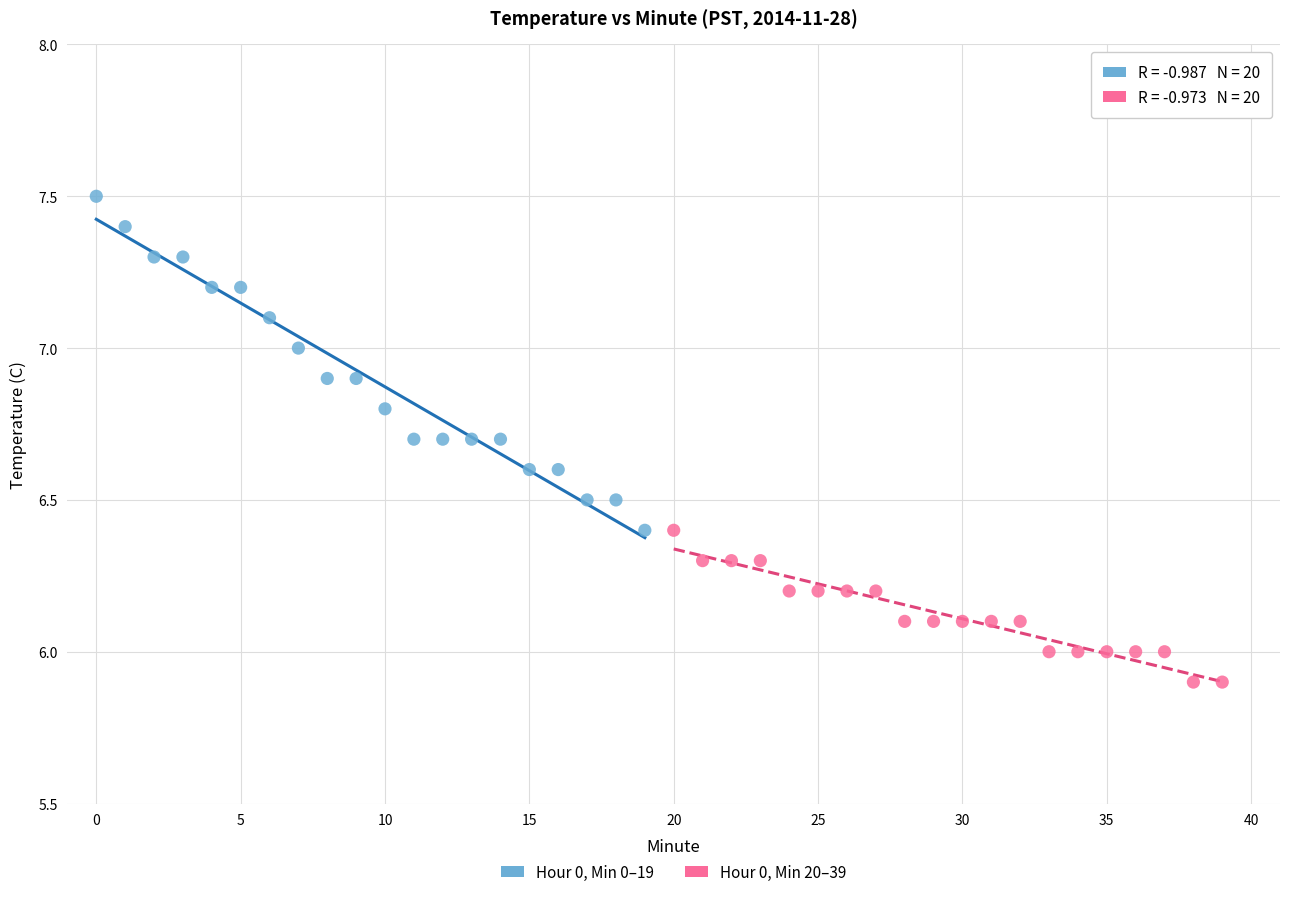

Which series reaches the minimum Y coordinate?

Hour 0, Min 20–39